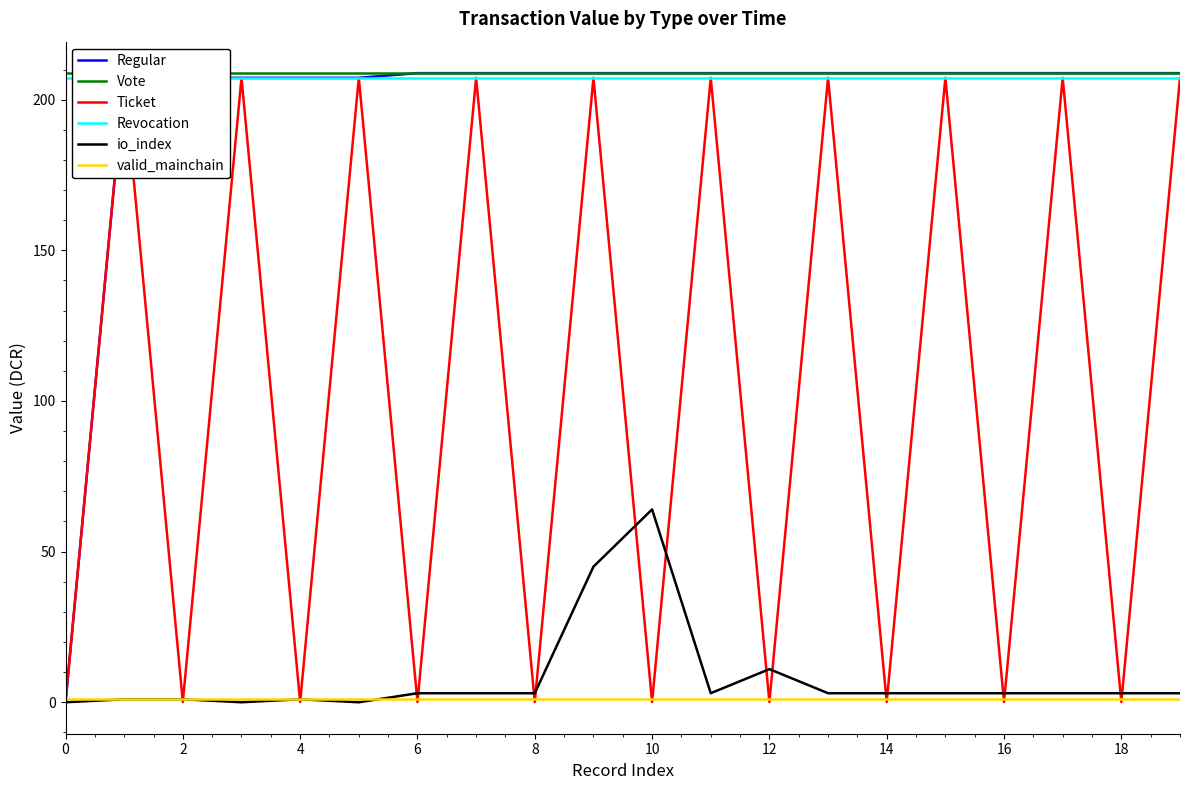

At how many categories does at least one series exceed 26?

20